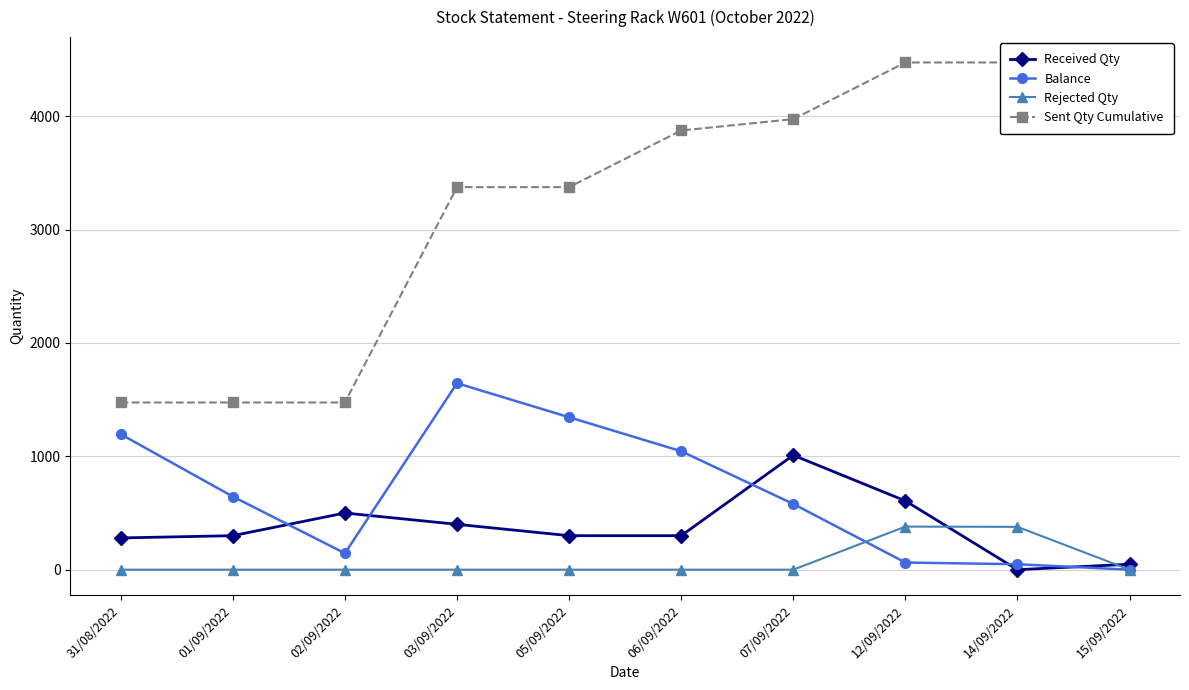

True or false: Sent Qty Cumulative has more than 2 points higher than both neighbors.

False